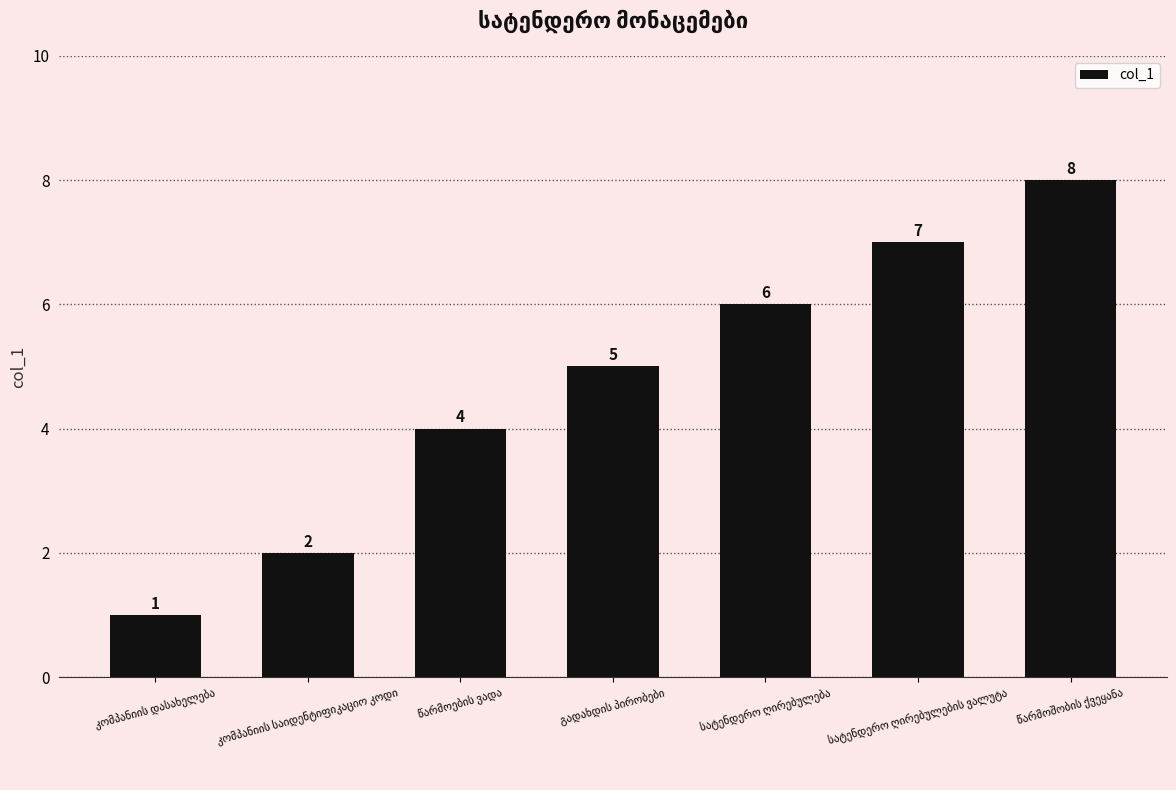

What is the value of the 5th bar from the left?

6